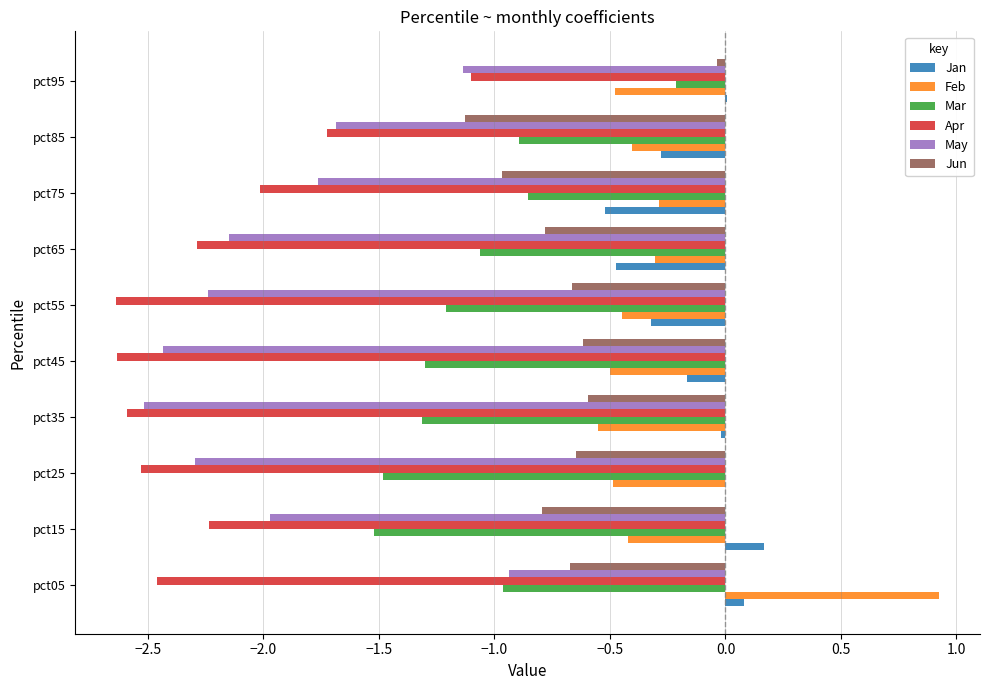

Count the number of categories in the chart.

10